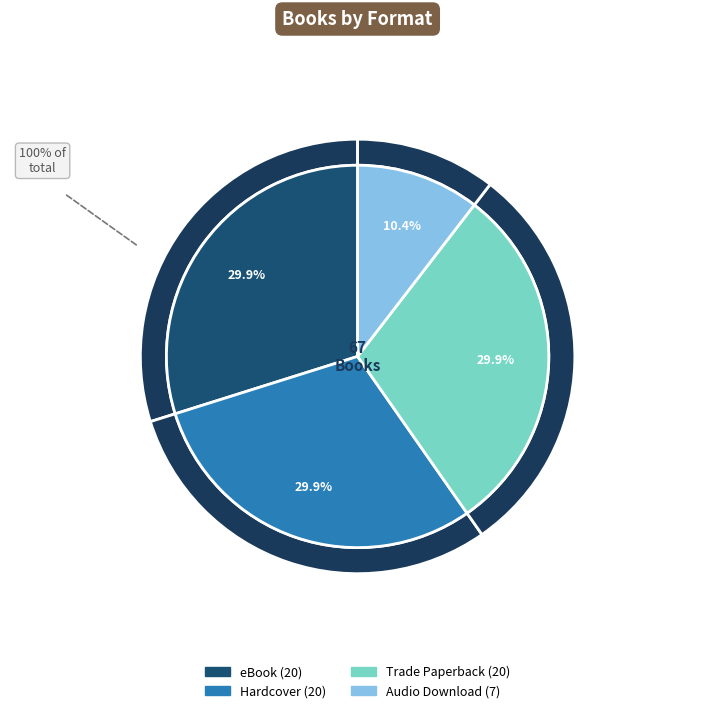

Which has a higher value, eBook or Audio Download?

eBook